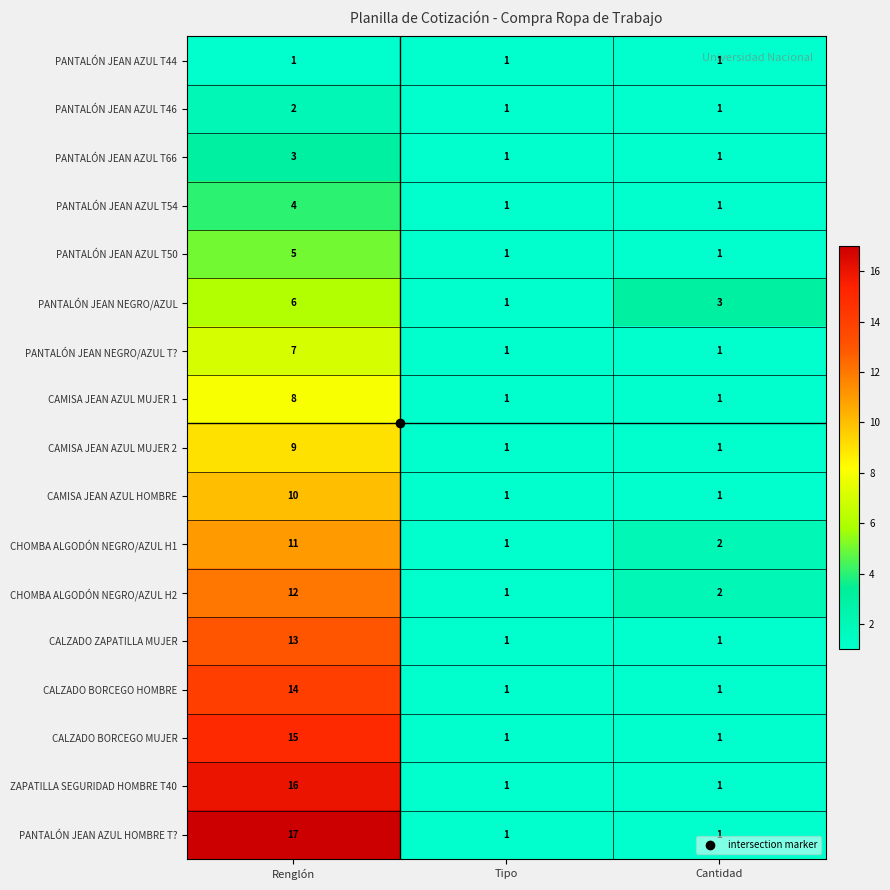

Which category has the highest value in the PANTALÓN JEAN AZUL T50 series?

Renglón